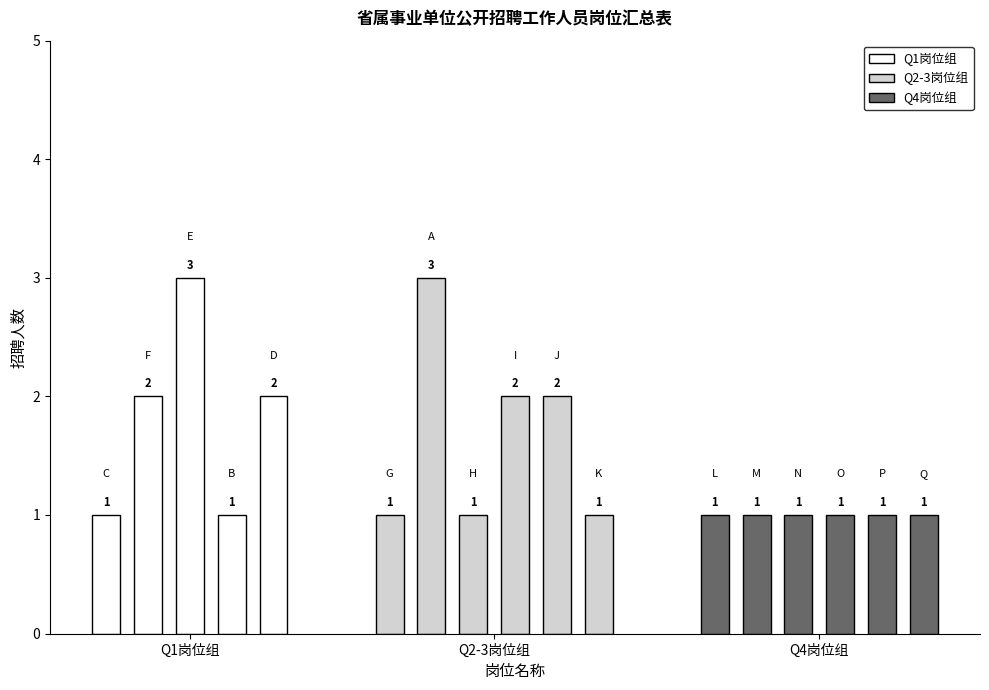

What is the difference between the maximum and minimum values?

2